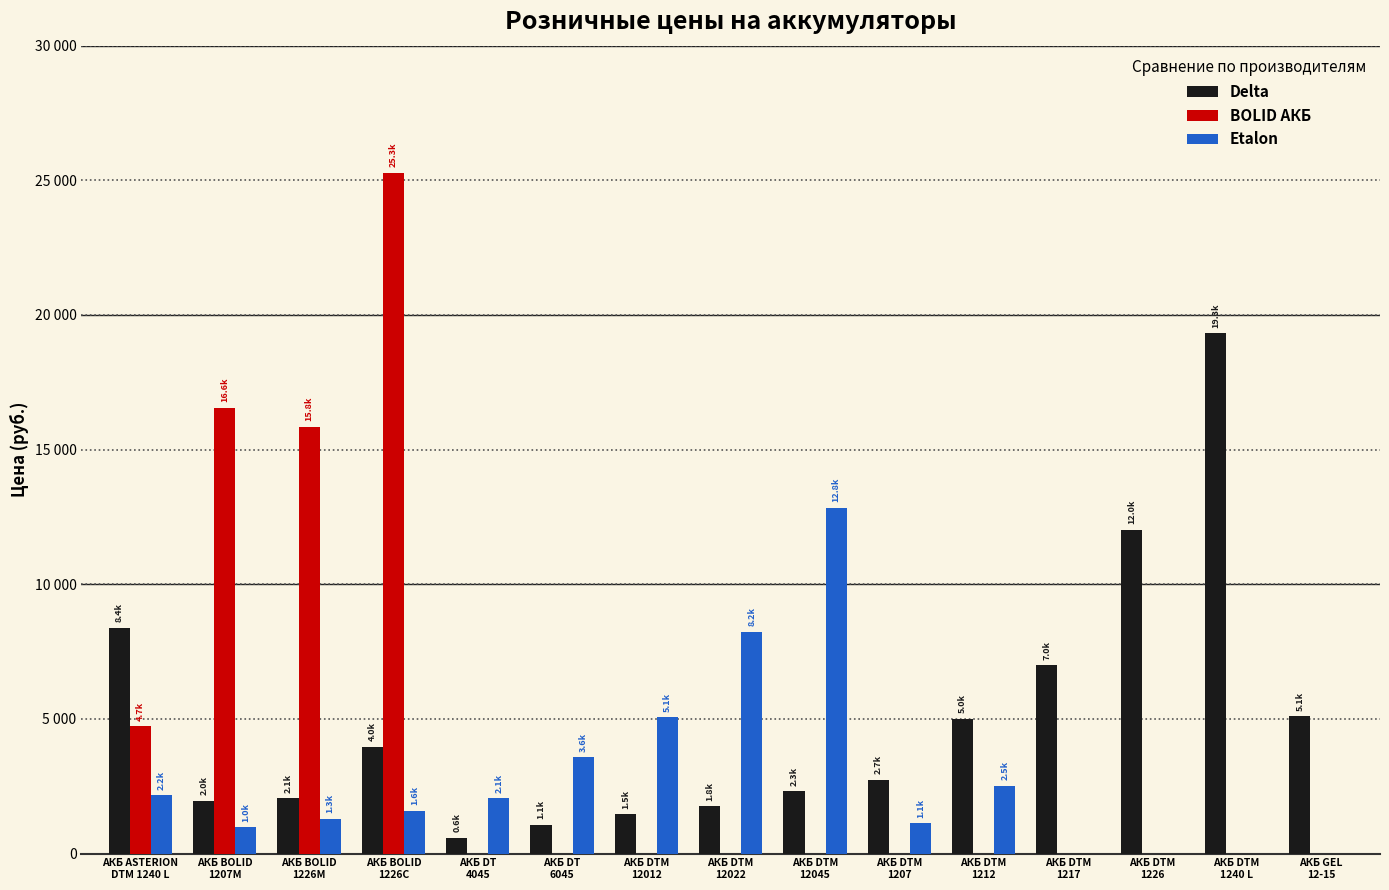

The value of Delta at АКБ DTM
1212 is 2837.0. True or false?

False